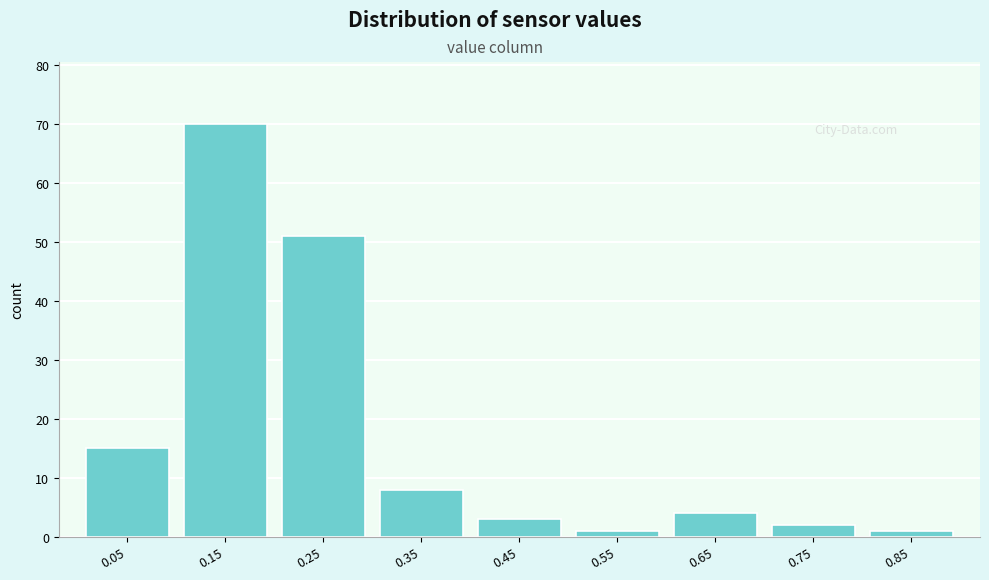

Reading right to left, extract all data points from this chart.

0.85=1	0.75=2	0.65=4	0.55=1	0.45=3	0.35=8	0.25=51	0.15=70	0.05=15